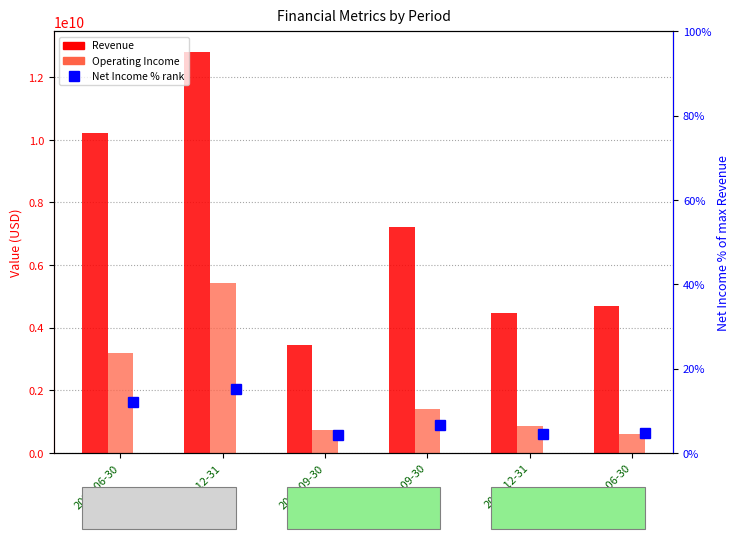

What is the difference between the maximum and minimum values in the Operating Income series?

4816194232.5